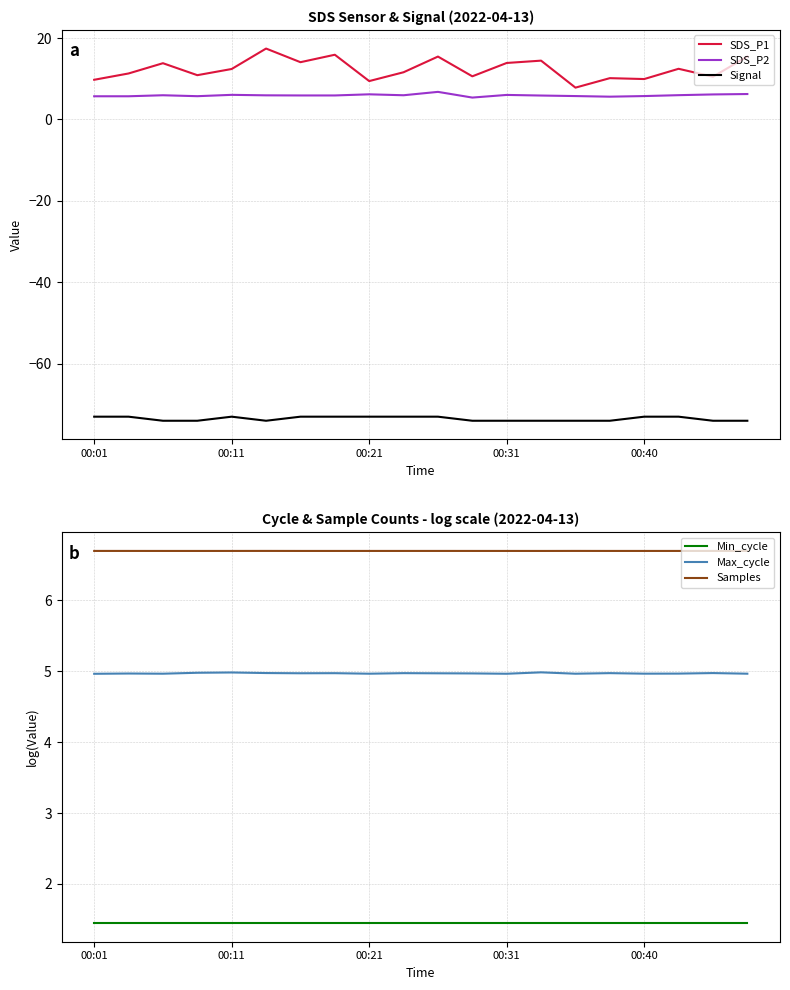

What value does the Max_cycle series have at 5?

5.0